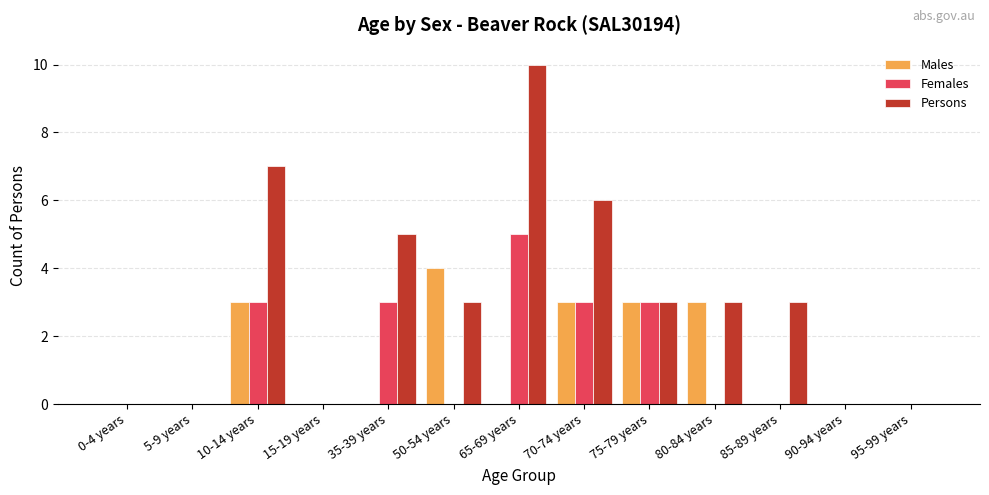

Reading left to right, transcribe all the data shown in this chart.

Males: 0	0	3	0	0	4	0	3	3	3	0	0	0
Females: 0	0	3	0	3	0	5	3	3	0	0	0	0
Persons: 0	0	7	0	5	3	10	6	3	3	3	0	0